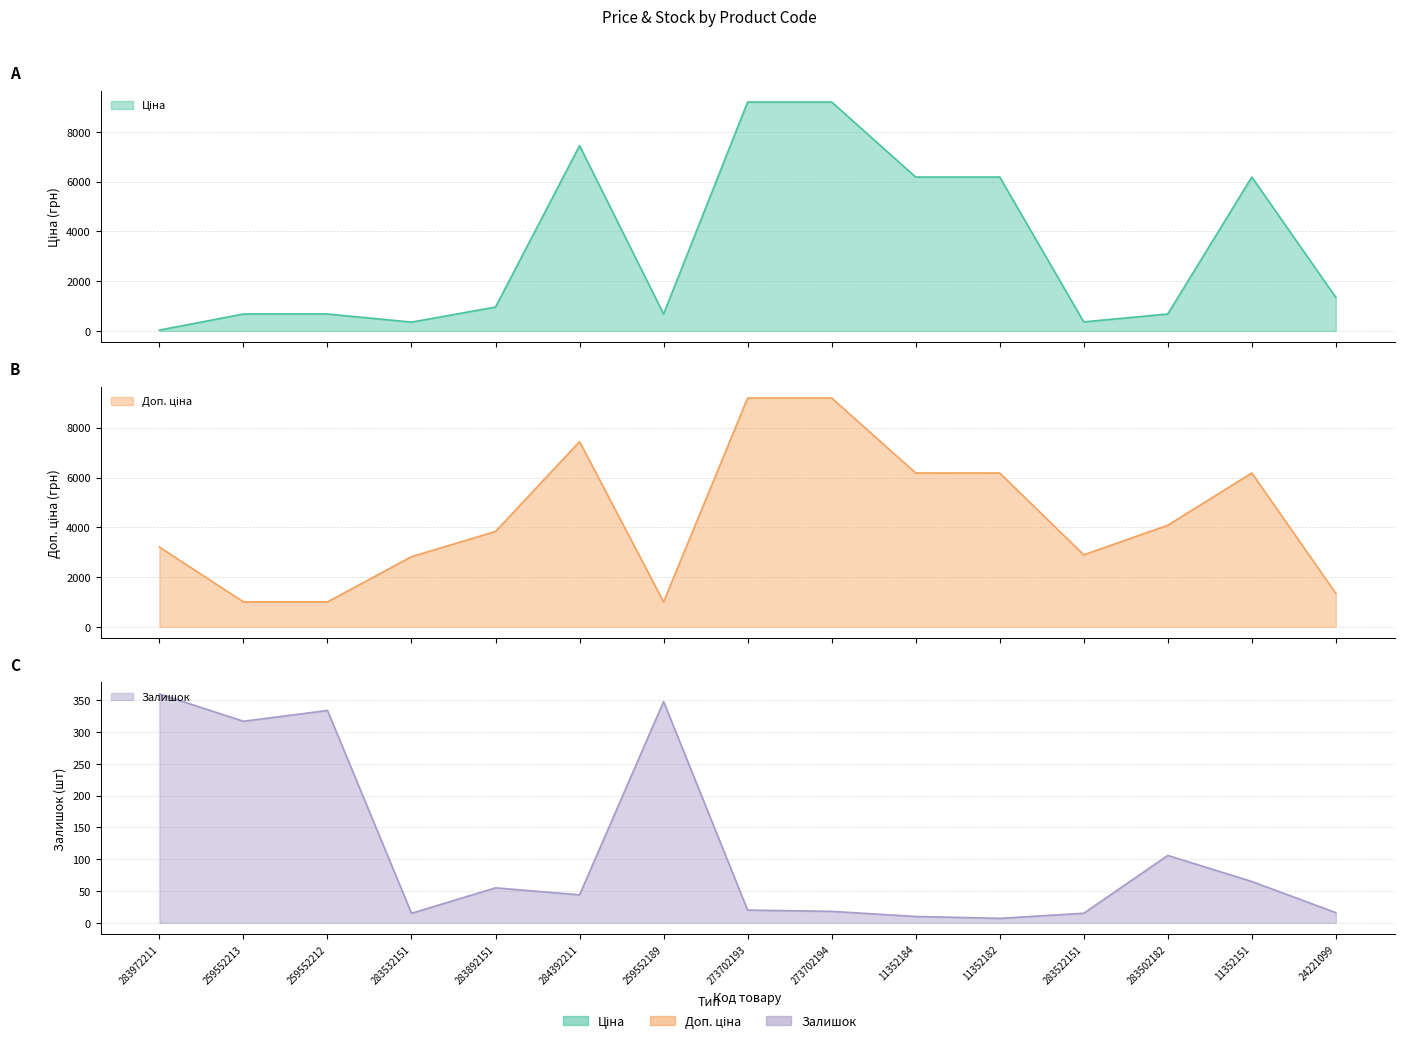

What are all the series names shown in the legend?

Ціна, Доп. ціна, Залишок